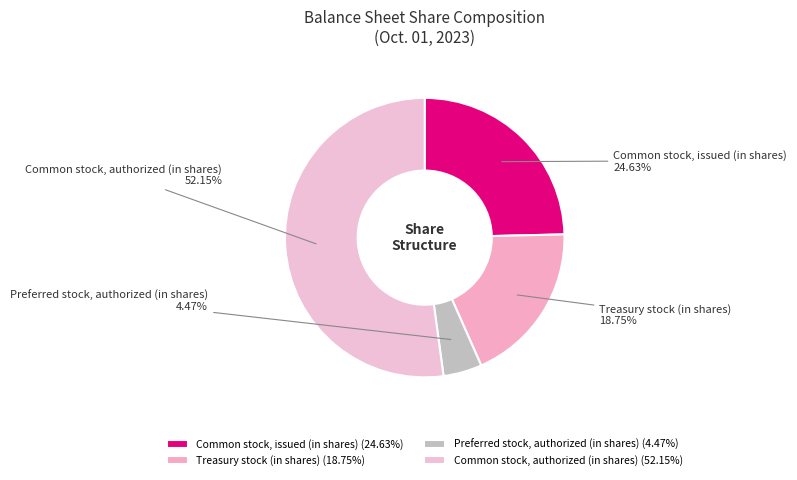

What is the majority slice?

Common stock, authorized (in shares)